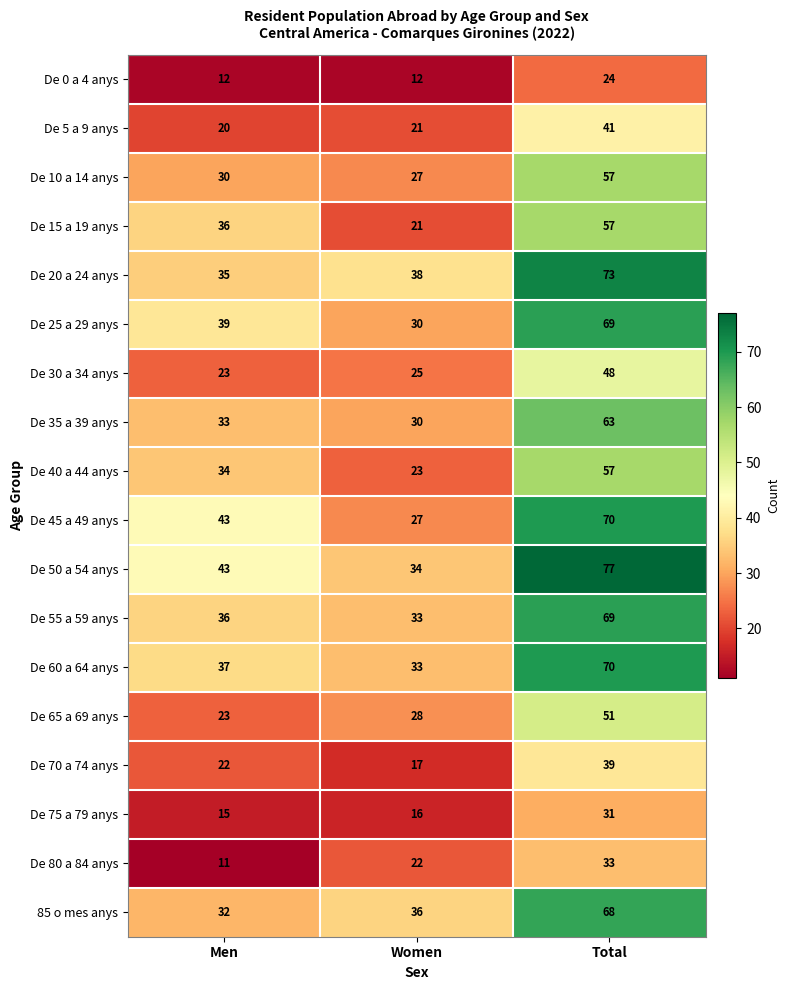

Rank the categories by De 5 a 9 anys value from lowest to highest.

Men, Women, Total